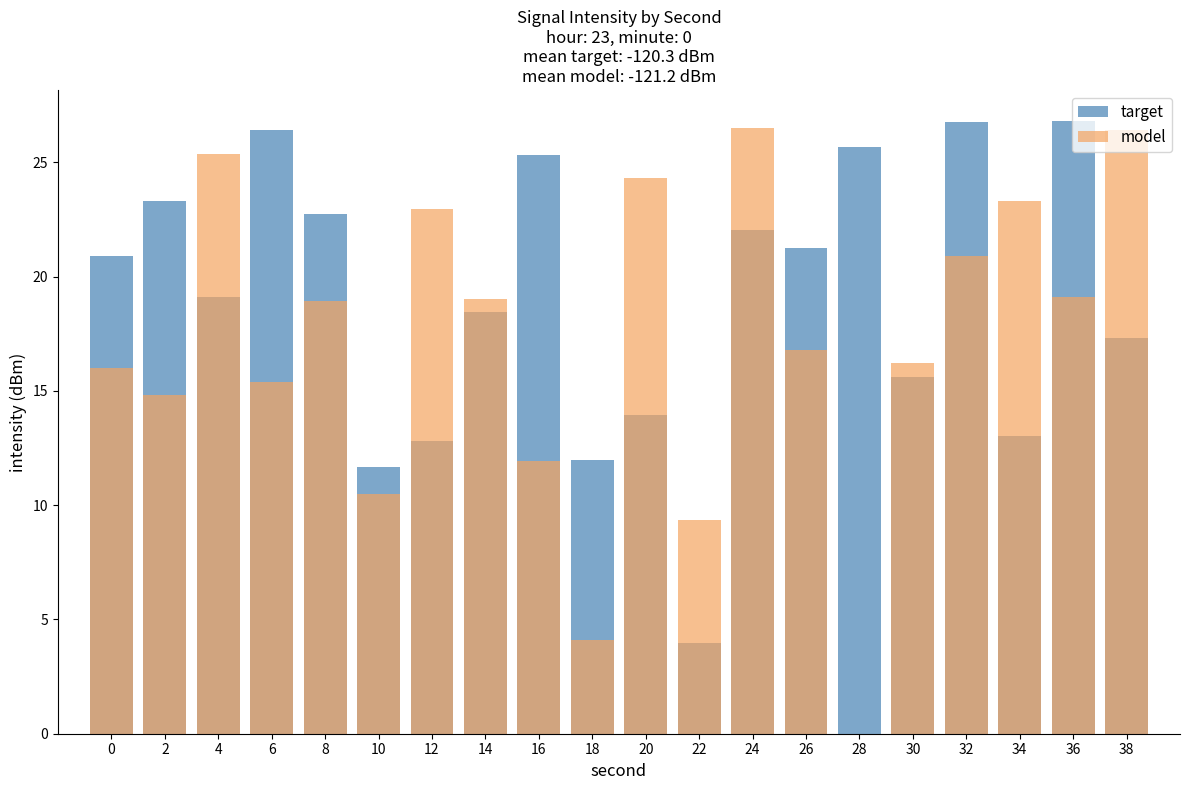

What is the difference between the model values at 24 and 0?

10.5